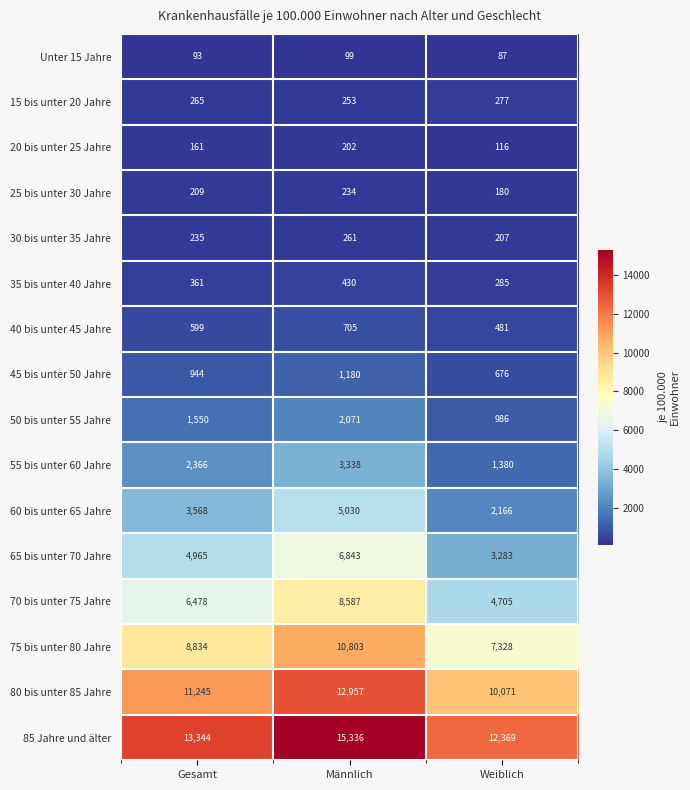

The value of 25 bis unter 30 Jahre at Gesamt is 323. True or false?

False